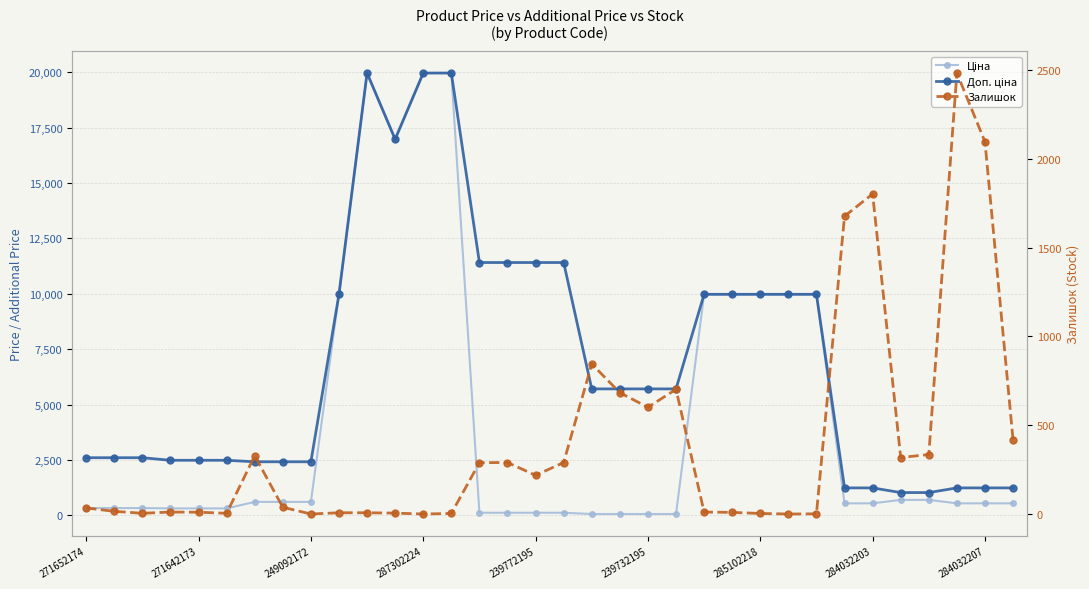

At which category is the sum across all series the highest?

10